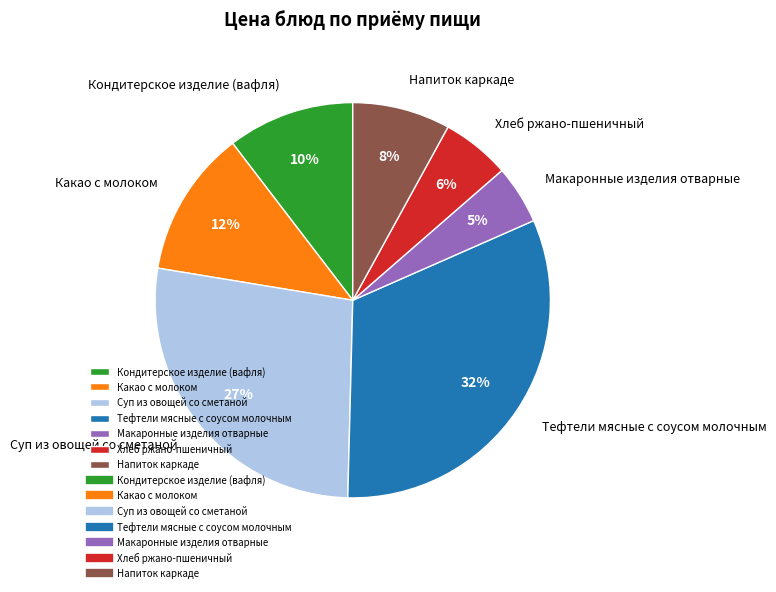

Between Какао с молоком and Напиток каркаде, which is larger?

Какао с молоком